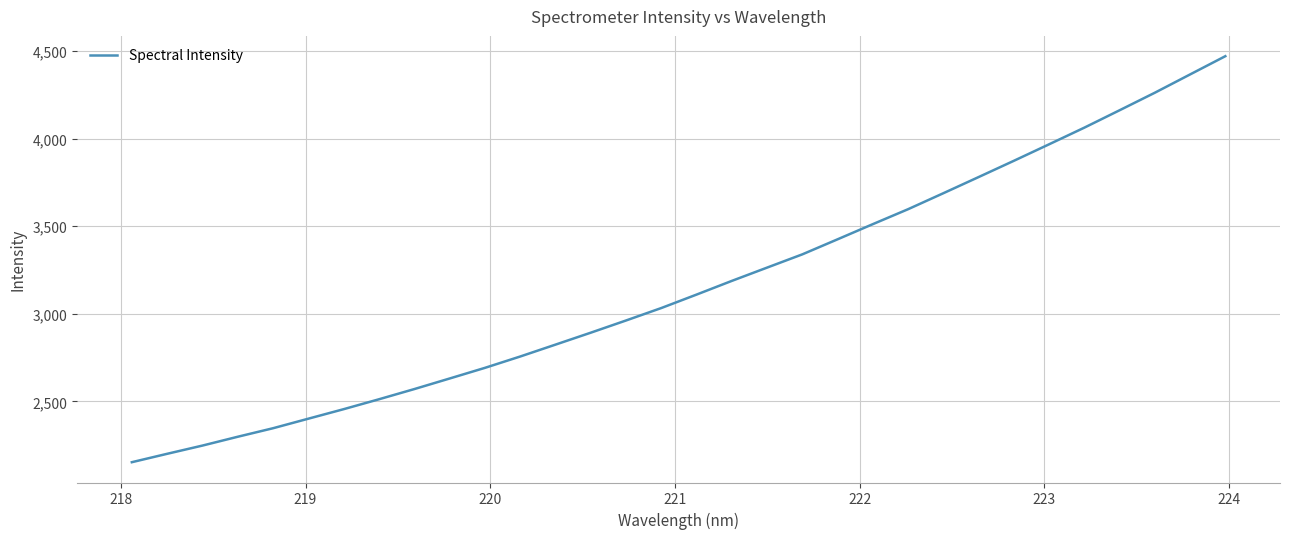

What is the difference between the maximum and minimum values?

2318.7